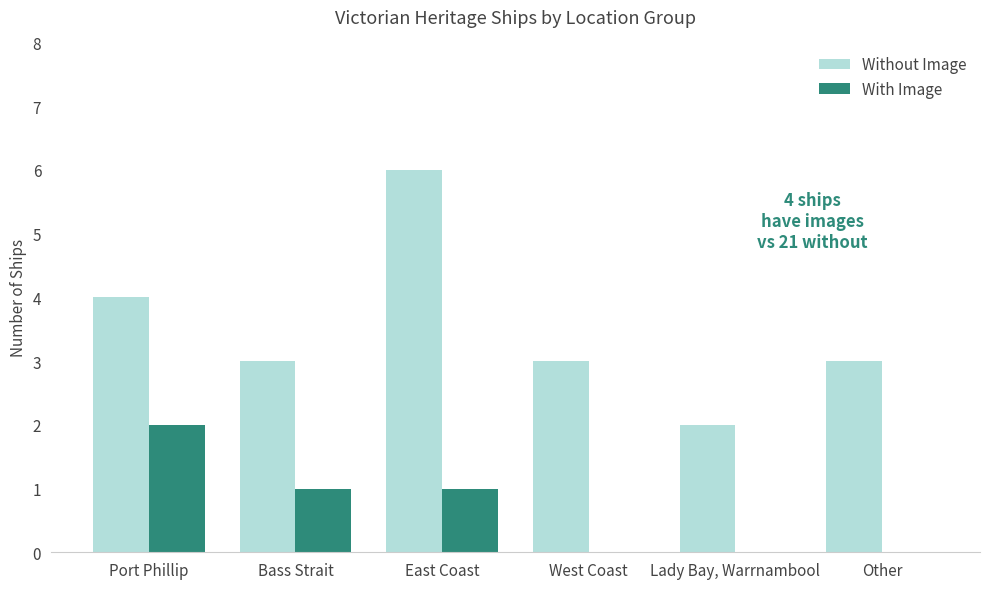

Reading right to left, list all the values displayed in this chart.

Without Image: Other=3	Lady Bay, Warrnambool=2	West Coast=3	East Coast=6	Bass Strait=3	Port Phillip=4
With Image: Other=0	Lady Bay, Warrnambool=0	West Coast=0	East Coast=1	Bass Strait=1	Port Phillip=2